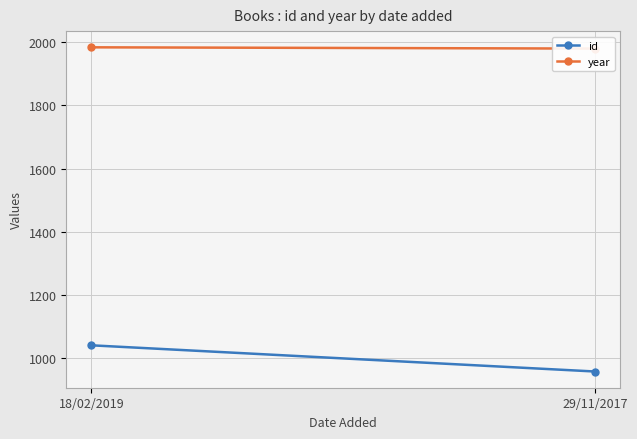

Reading left to right, what are all the values shown in this chart?

id: 18/02/2019=1040	29/11/2017=957
year: 18/02/2019=1984	29/11/2017=1980